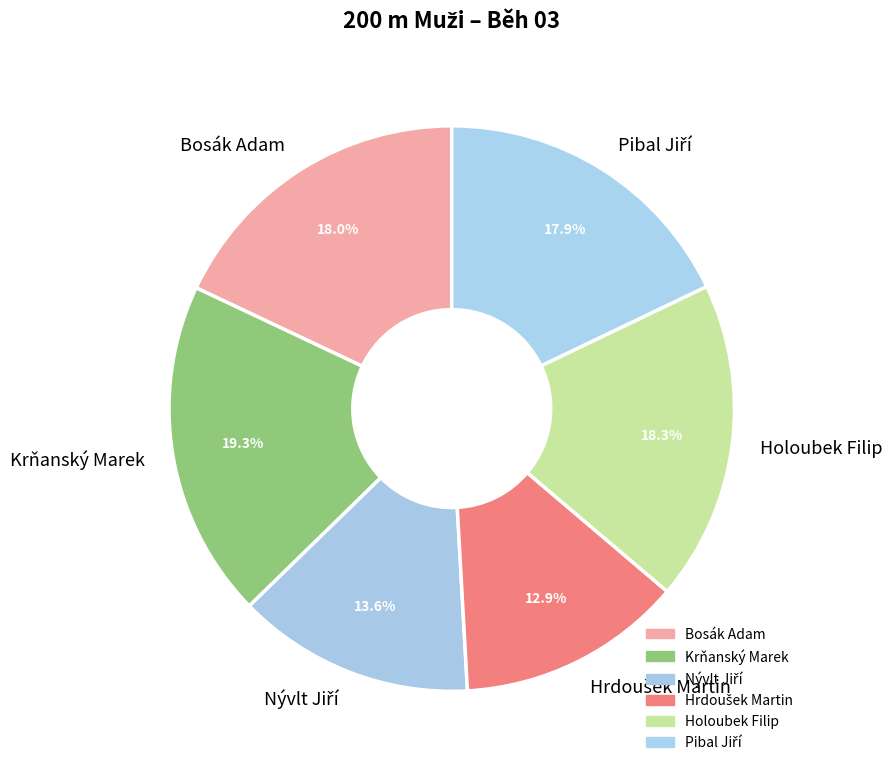

Do Krňanský Marek and Holoubek Filip together represent more than half of the pie?

No